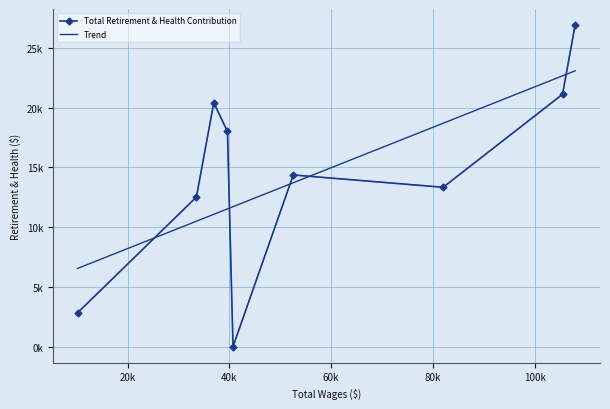

Is it true that the value at 10201.0 is 2831?

True